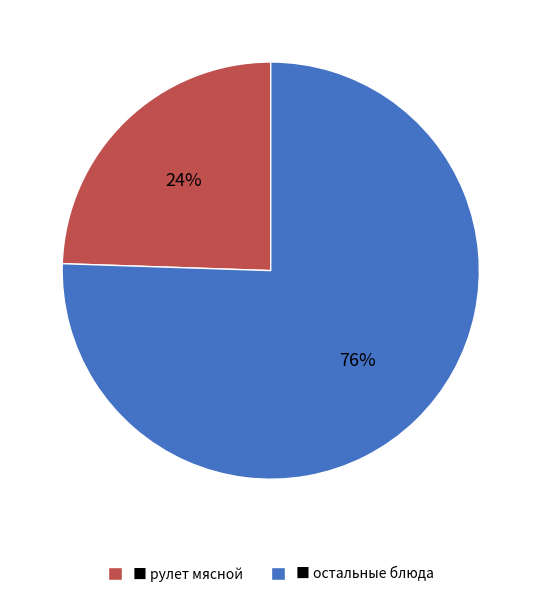

Which slice is the largest?

■ остальные блюда